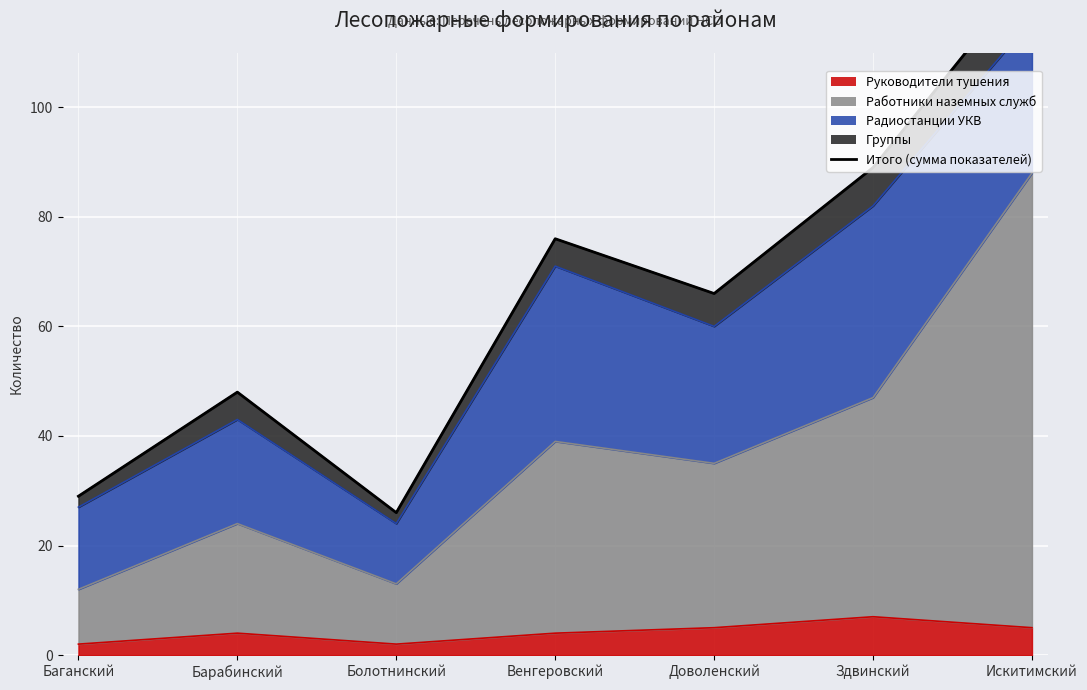

What is the difference between the second highest and second lowest values?

60